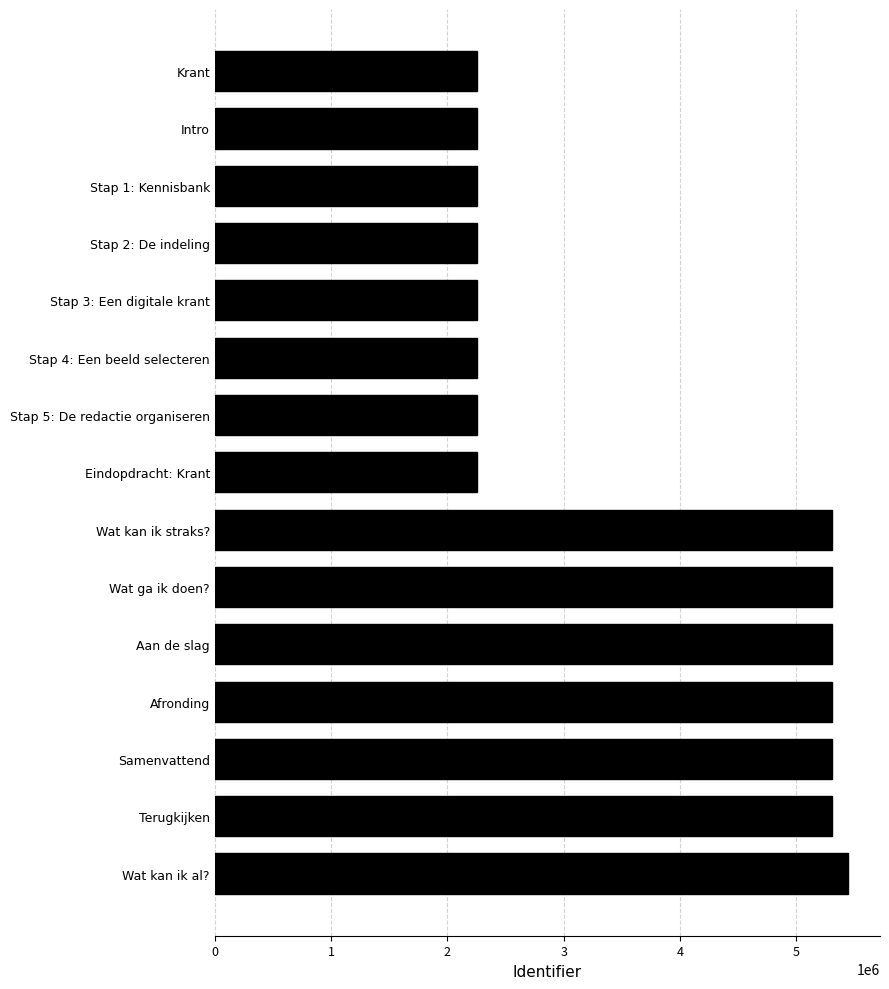

Where is the data nearest to the value 3853110?

Wat kan ik straks?